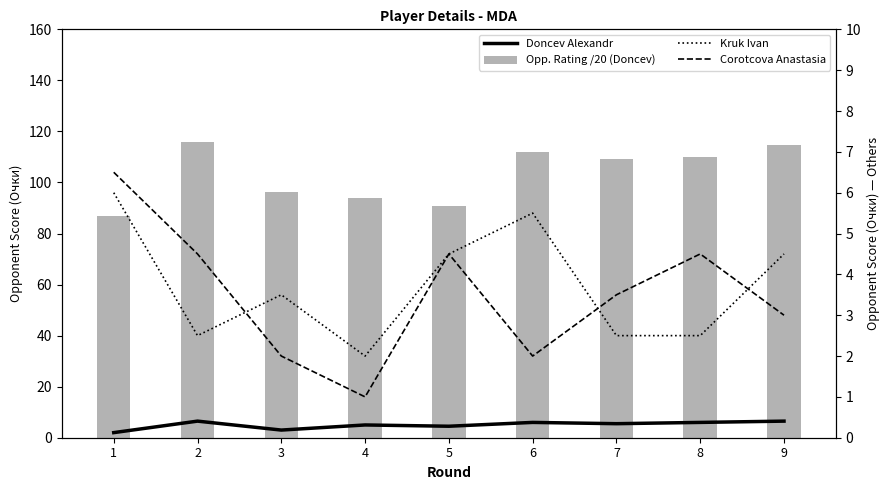

Rank the categories by Opp. Rating /20 (Doncev) value from lowest to highest.

1, 5, 4, 3, 7, 8, 6, 9, 2